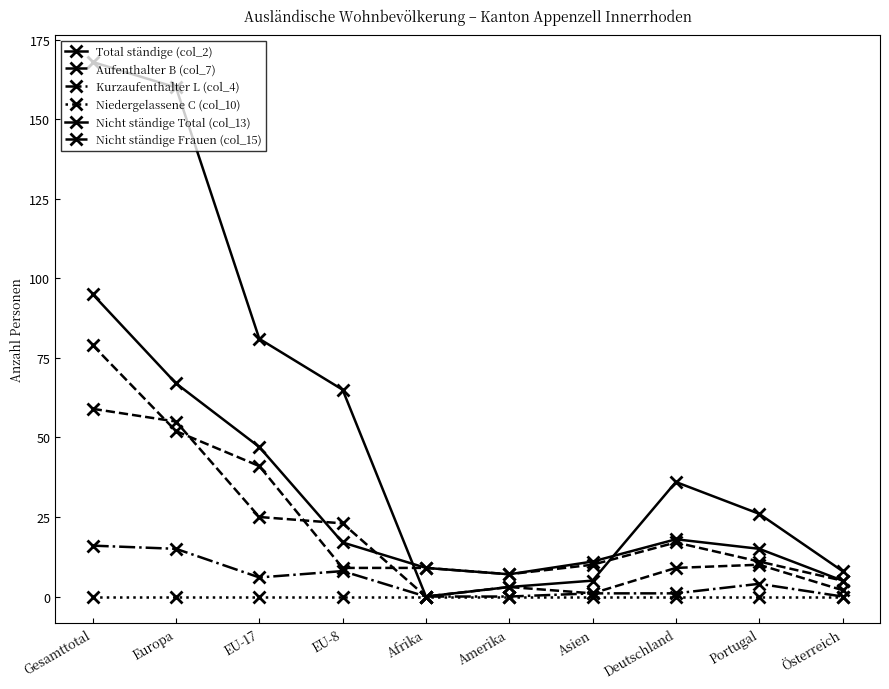

Which category has the lowest value across all series?

Afrika